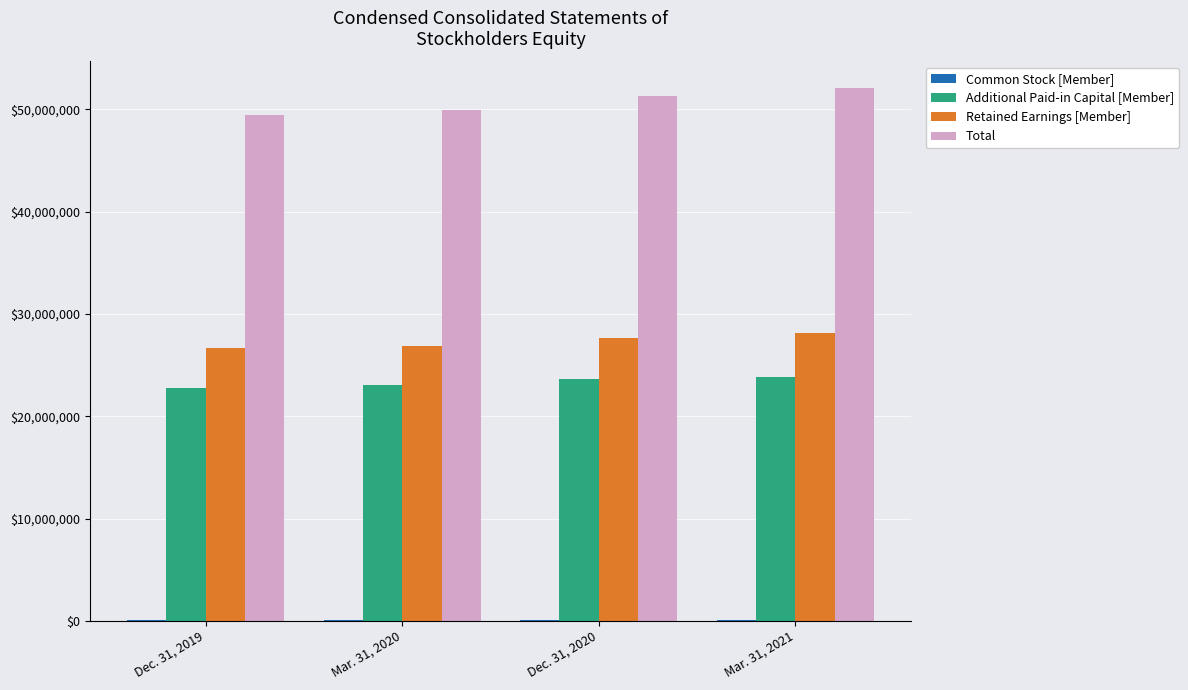

Which series has the largest total across all categories?

Total